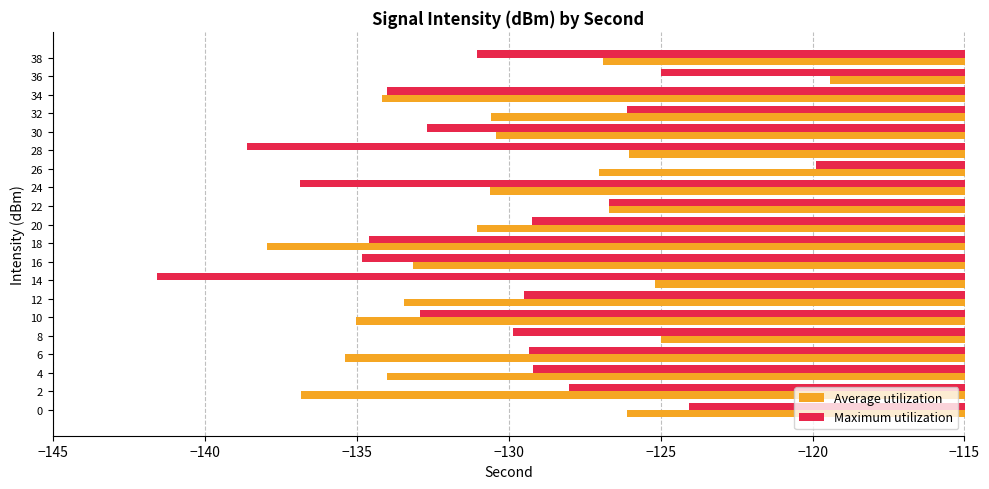

What is the sum of all Maximum utilization values?

-2613.9